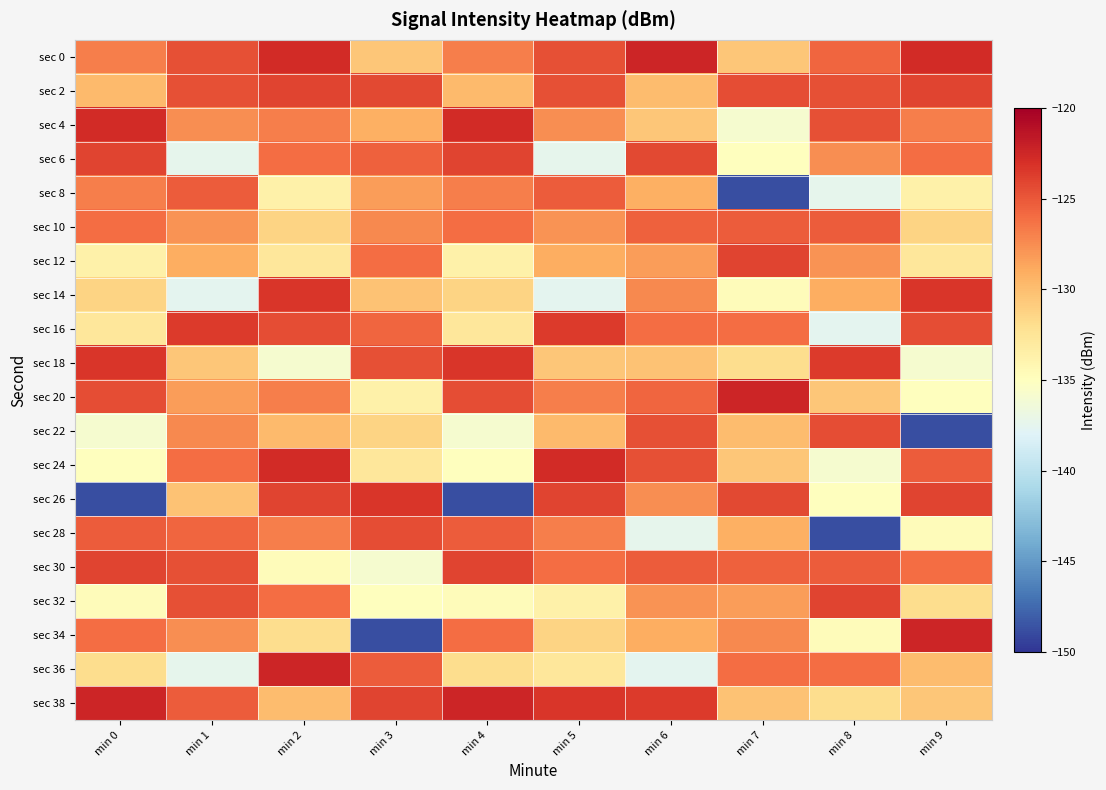

How many series are shown in this chart?

20